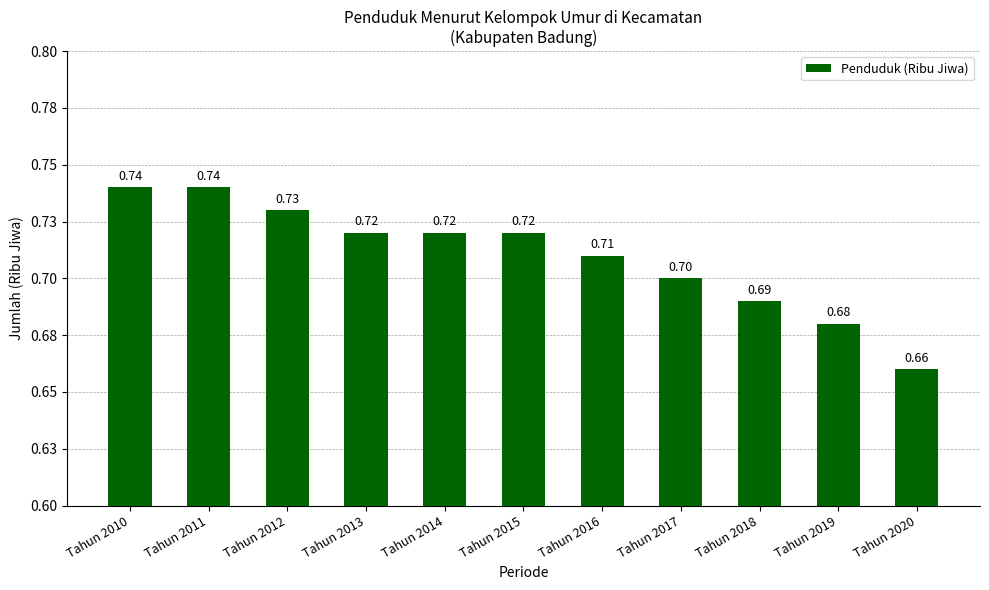

At which label is the value closest to 0?

Tahun 2020